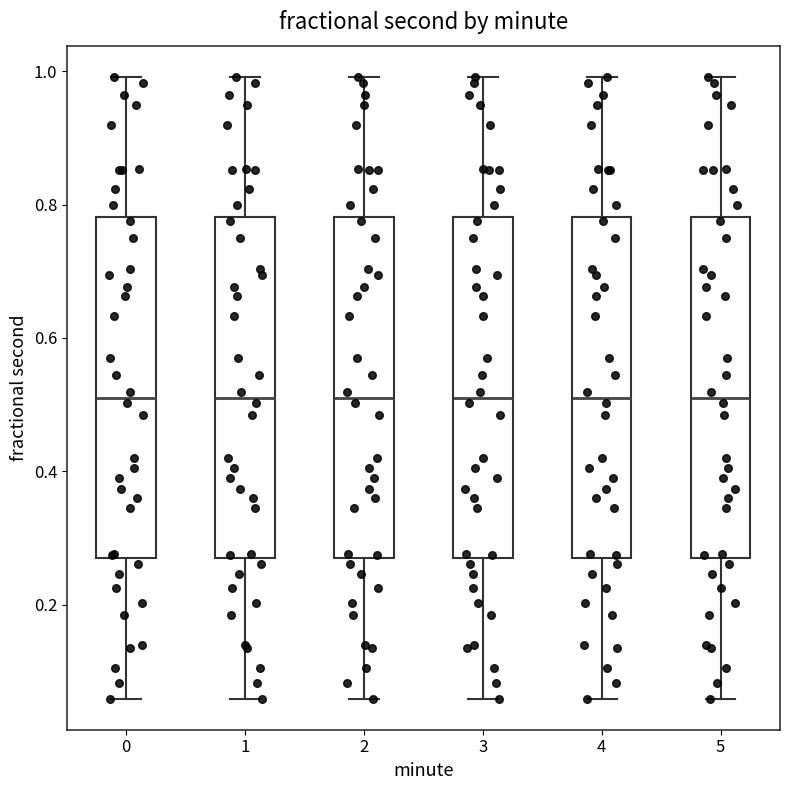

Reading left to right, read every box against the y-axis: the position of its median line, the range the box covers, and the ends of its whiskers. The values are not printed on the chart, so give them approximately, as read against the axis.

0: median 0.52, box 0.28 to 0.78, whiskers 0.06 to 1.00
1: median 0.52, box 0.28 to 0.78, whiskers 0.06 to 1.00
2: median 0.52, box 0.28 to 0.78, whiskers 0.06 to 1.00
3: median 0.52, box 0.28 to 0.78, whiskers 0.06 to 1.00
4: median 0.52, box 0.28 to 0.78, whiskers 0.06 to 1.00
5: median 0.52, box 0.28 to 0.78, whiskers 0.06 to 1.00